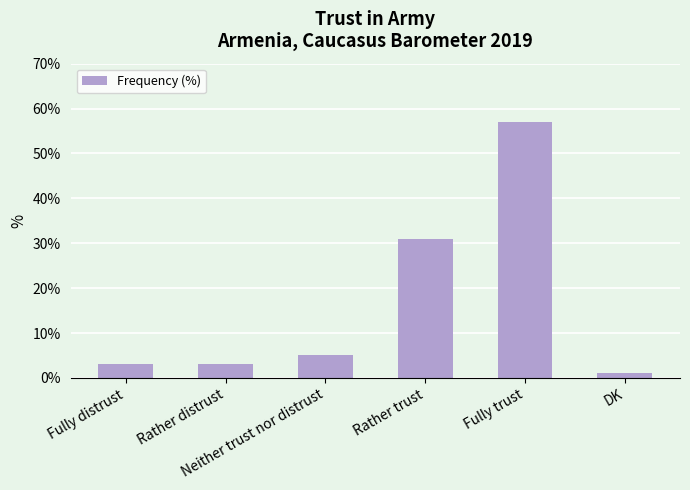

What is the ratio of the value at Rather trust to the value at Fully trust?

0.5